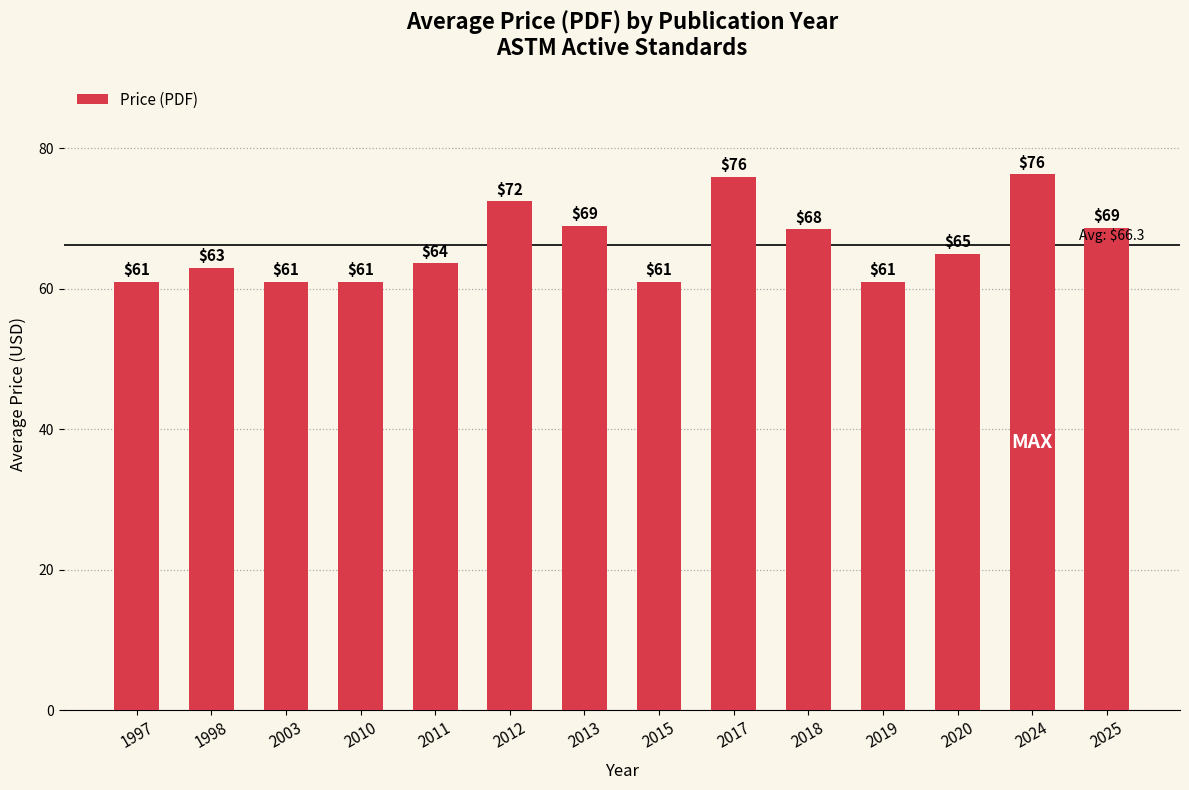

The chart shows a value of 65.0 at 2020. True or false?

True